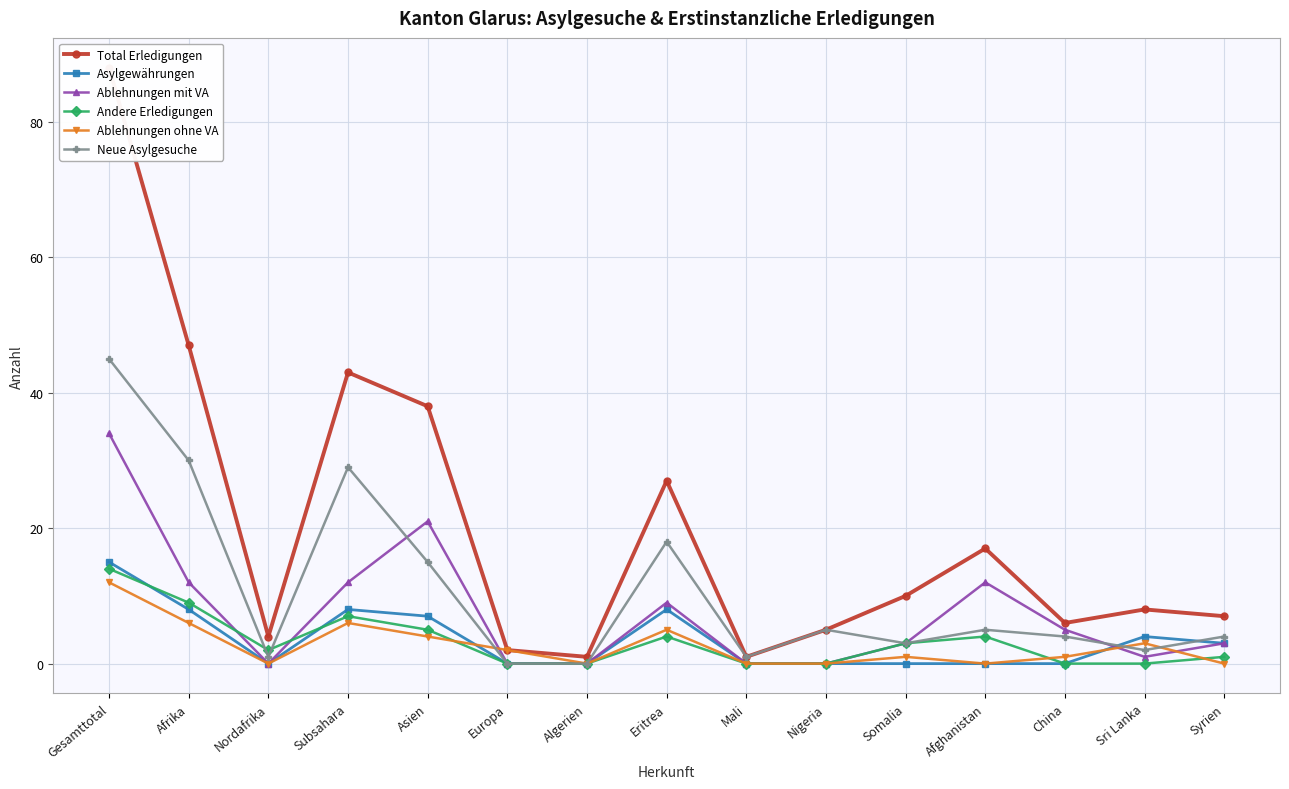

At which category is the sum across all series the highest?

Gesamttotal